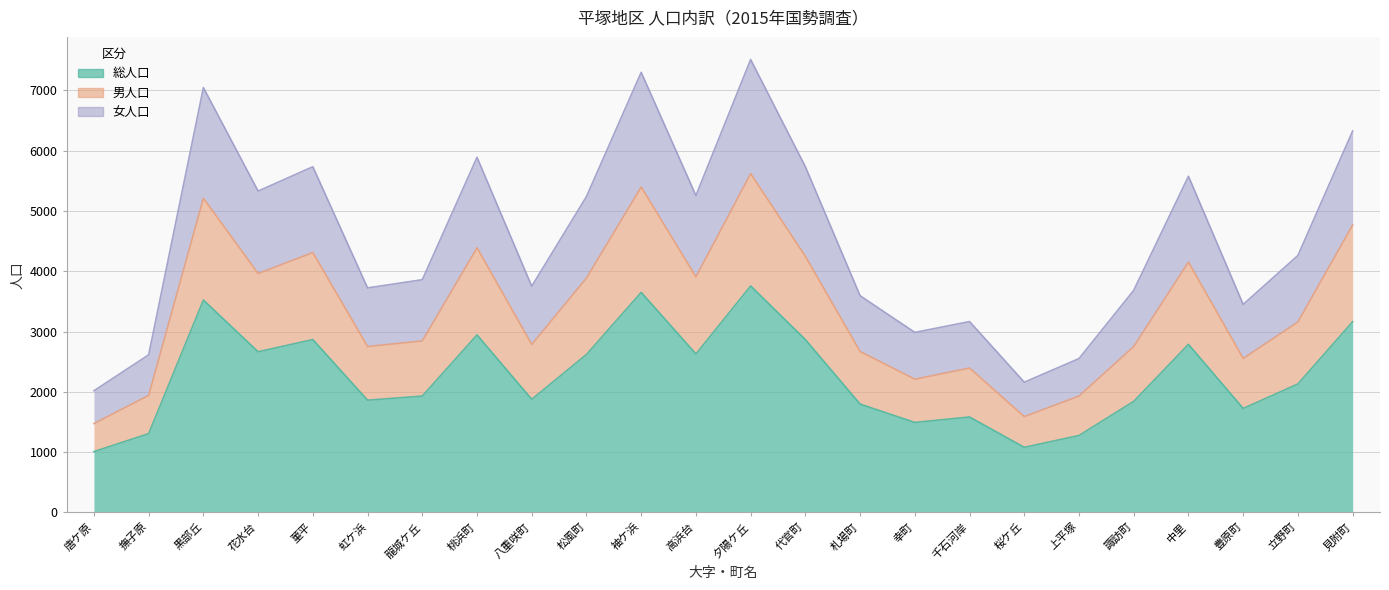

How many interior local valleys does the 女人口 series have?

7